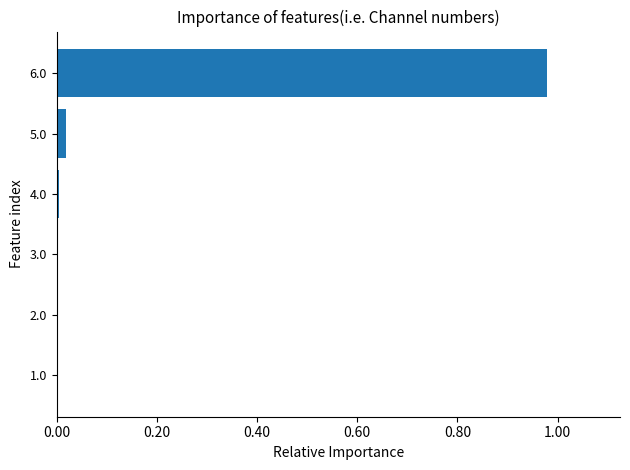

The chart shows a value of 0.0 at 3.0. True or false?

True